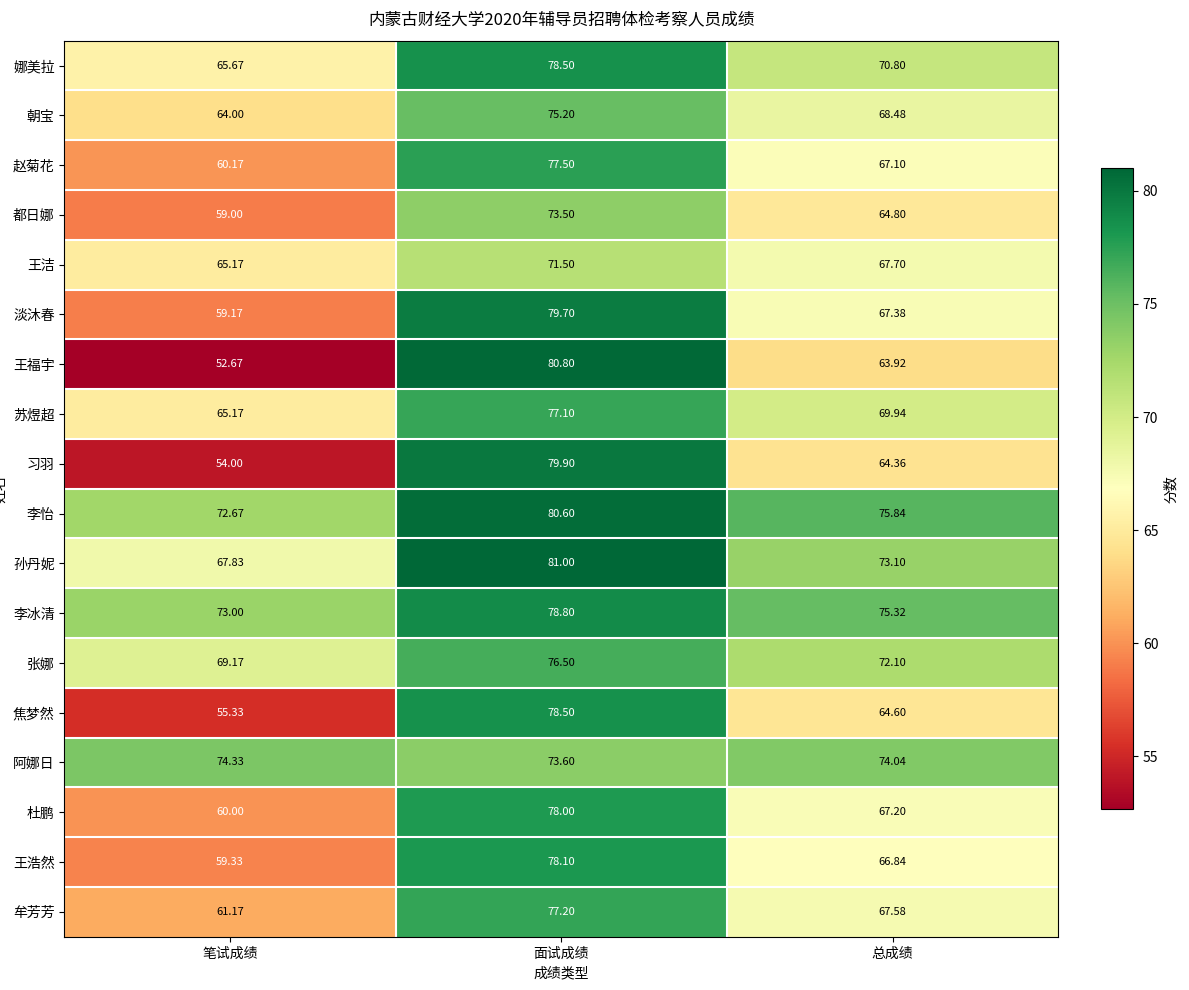

Which category has the lowest value across all series?

笔试成绩